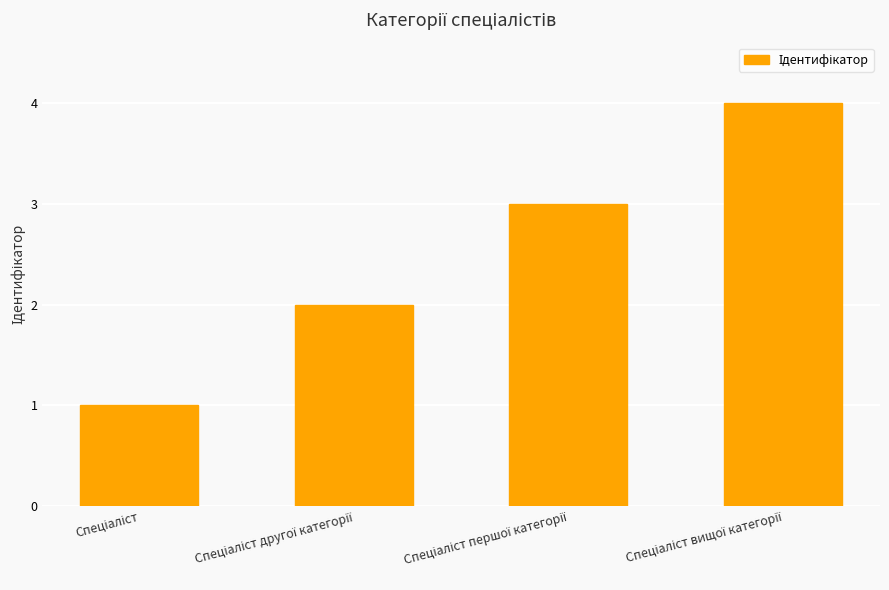

What is the maximum value shown in the chart?

4